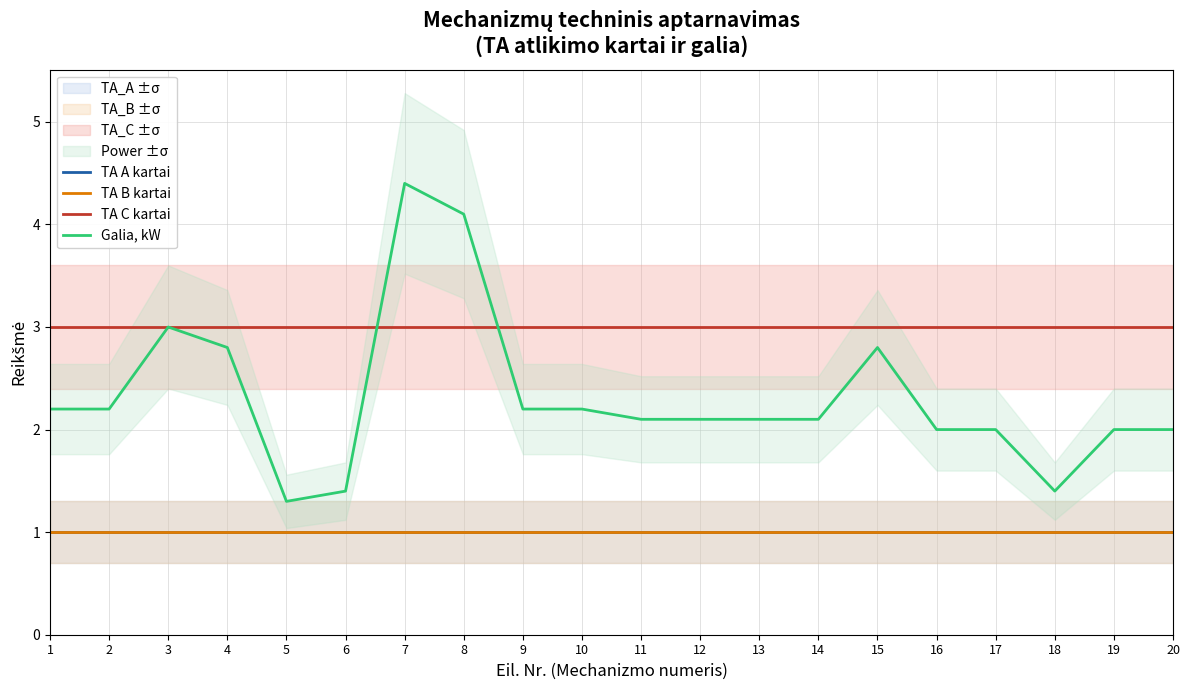

What are all the series names shown in the legend?

TA A kartai, TA B kartai, TA C kartai, Galia, kW